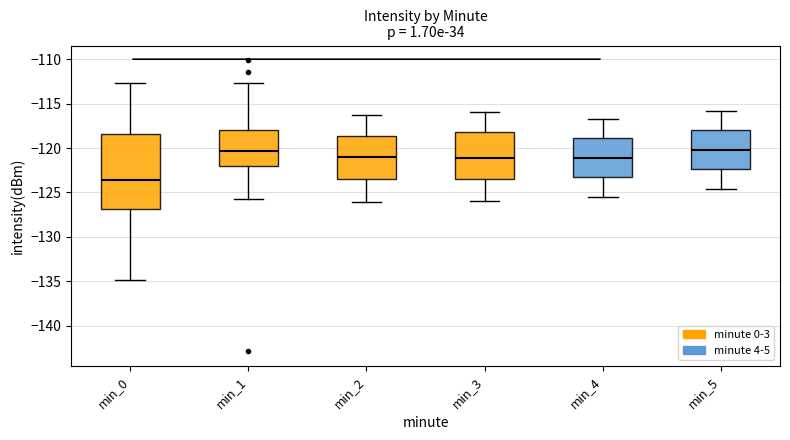

Where is the lower edge of the box for min_3 on the y-axis? The values are not printed on the chart, so give them approximately, as read against the axis.

-123.5